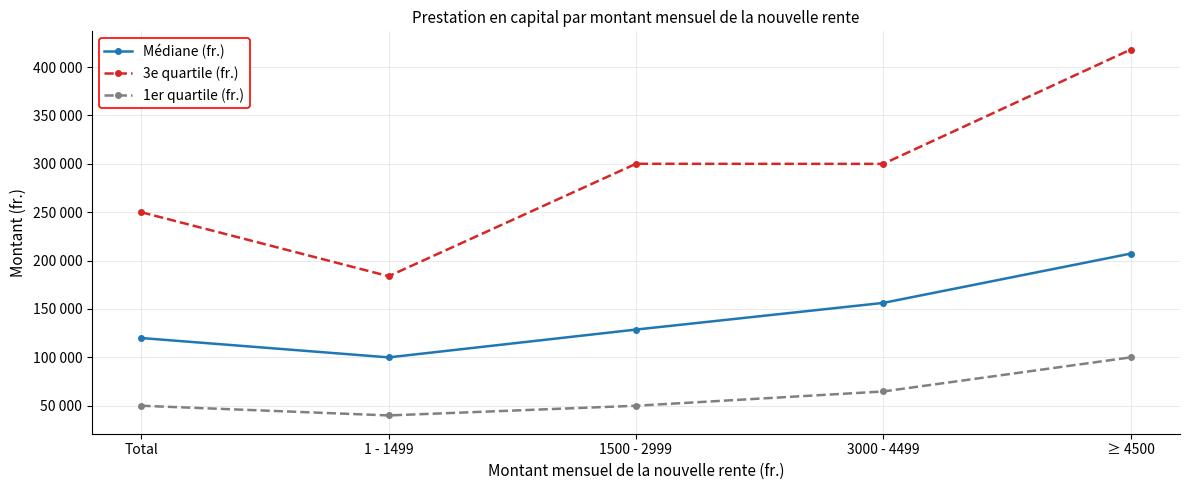

Is it true that Médiane (fr.) equals 156303 at 3000 - 4499?

True